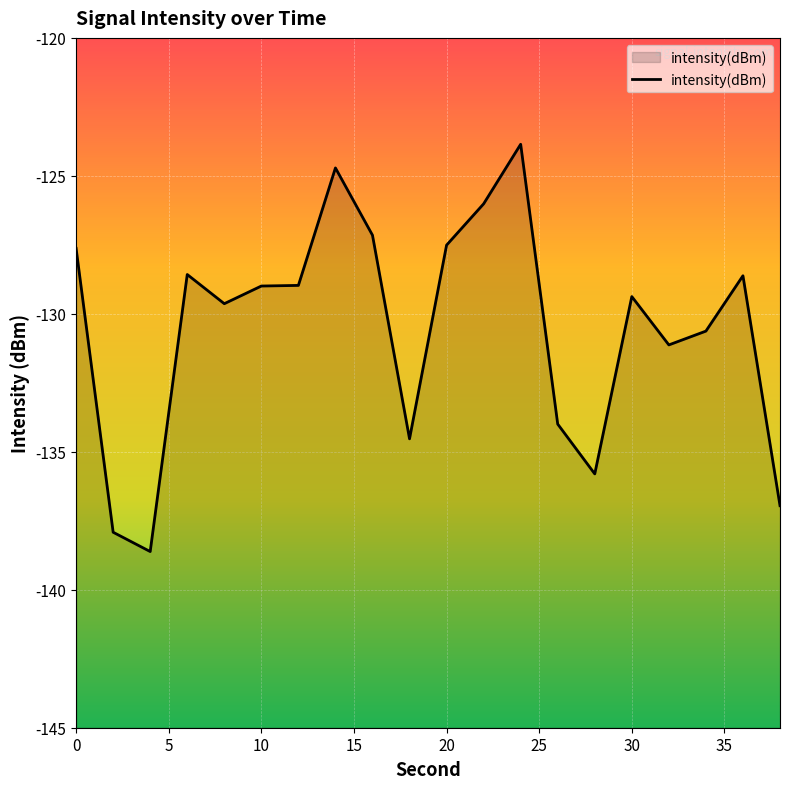

The value at 20 is -216.0. True or false?

False